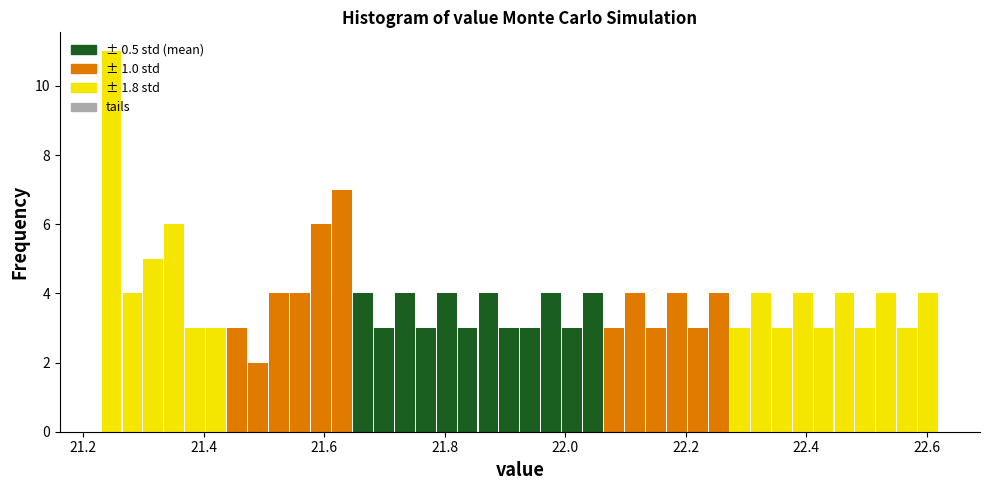

Read against the x-axis, roughly where is the centre of the tallest bar?

21.24